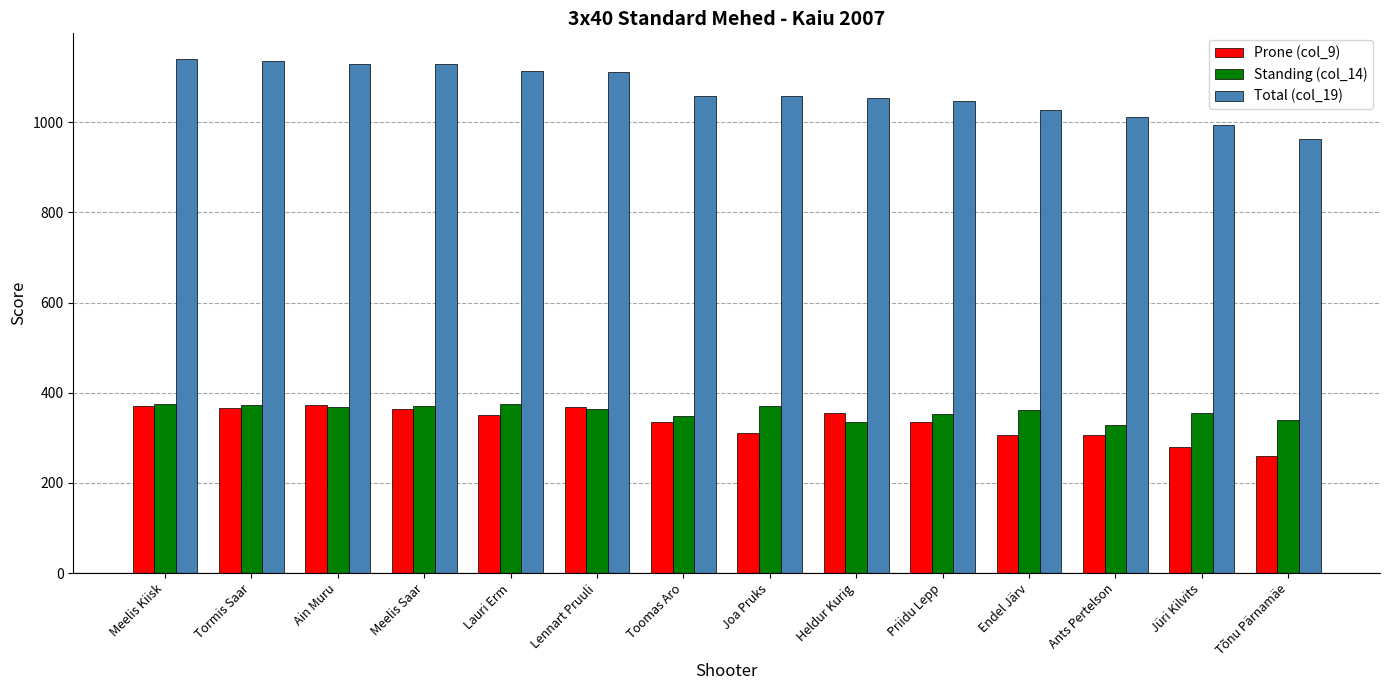

What is the highest value of the Total (col_19) series?

1140